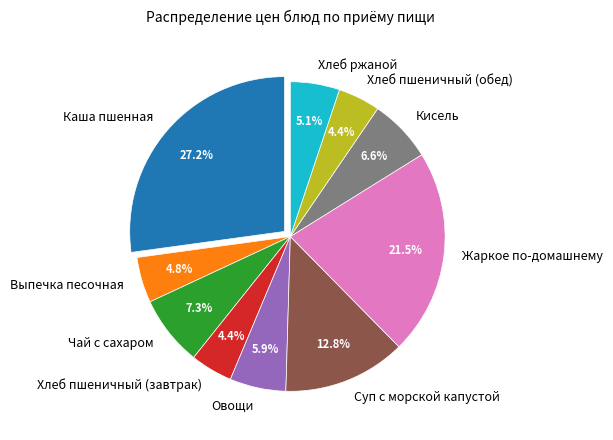

True or false: Жаркое по-домашнему accounts for 7% of the total.

False